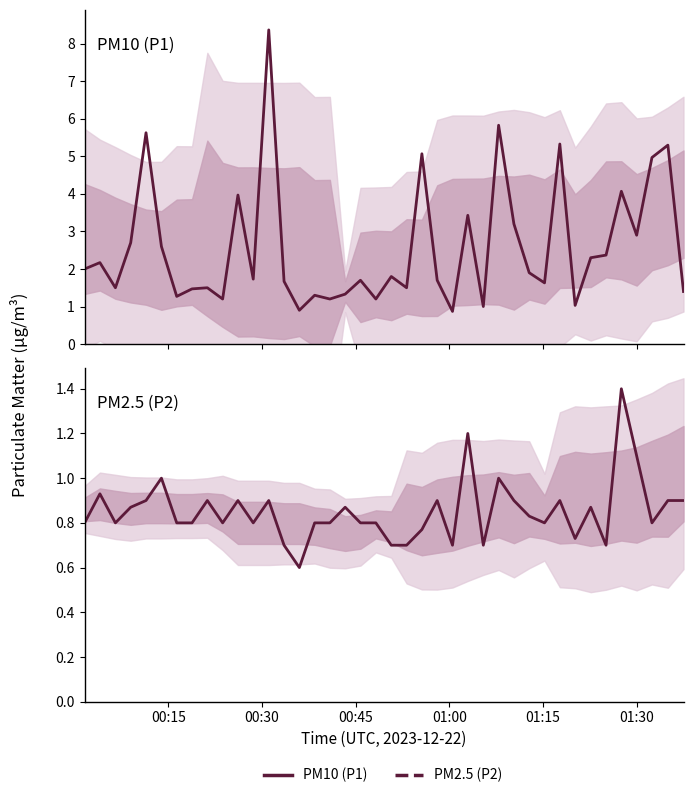

What is the minimum value shown in the chart?

0.6